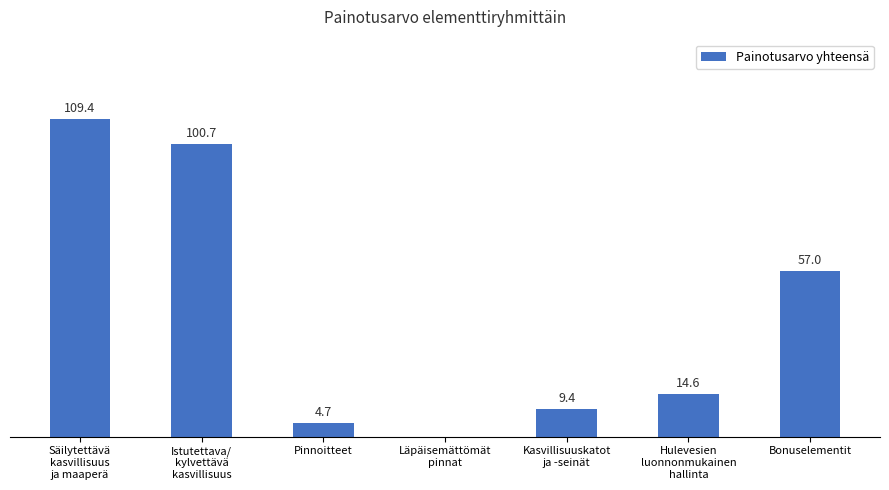

Which has a higher value, Bonuselementit or Pinnoitteet?

Bonuselementit